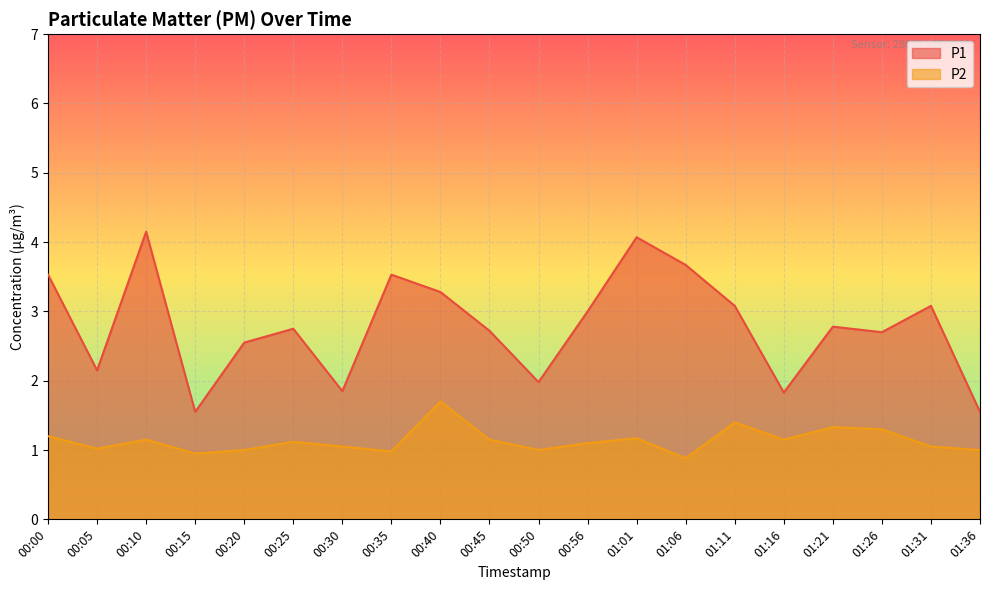

What is the spread (max minus min) of values at 01:01?

2.9